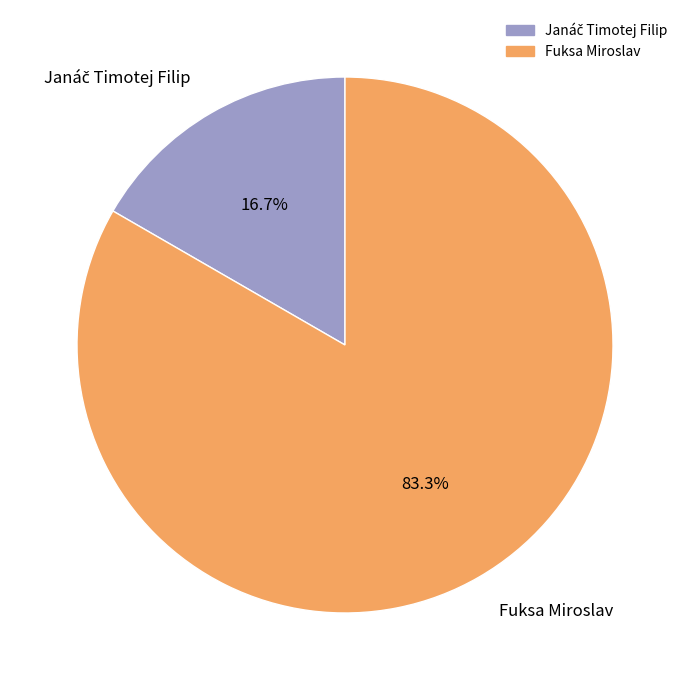

What portion of the pie excludes Fuksa Miroslav?

16.7%